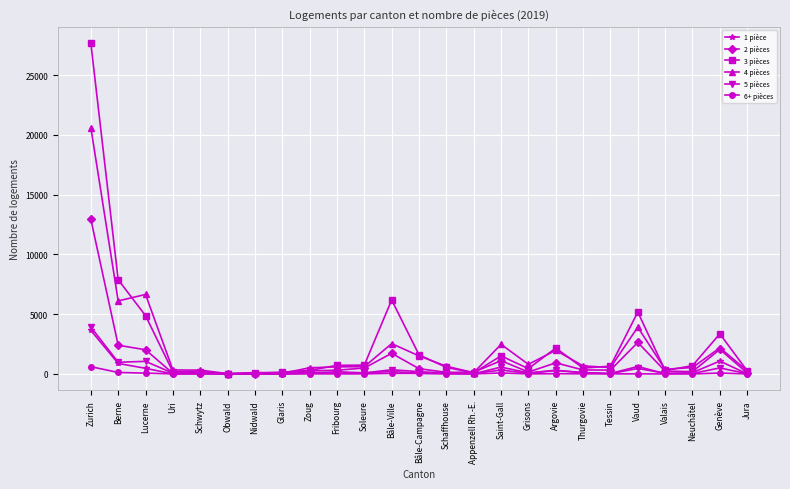

What is the label of the 15th point from the right?

Soleure